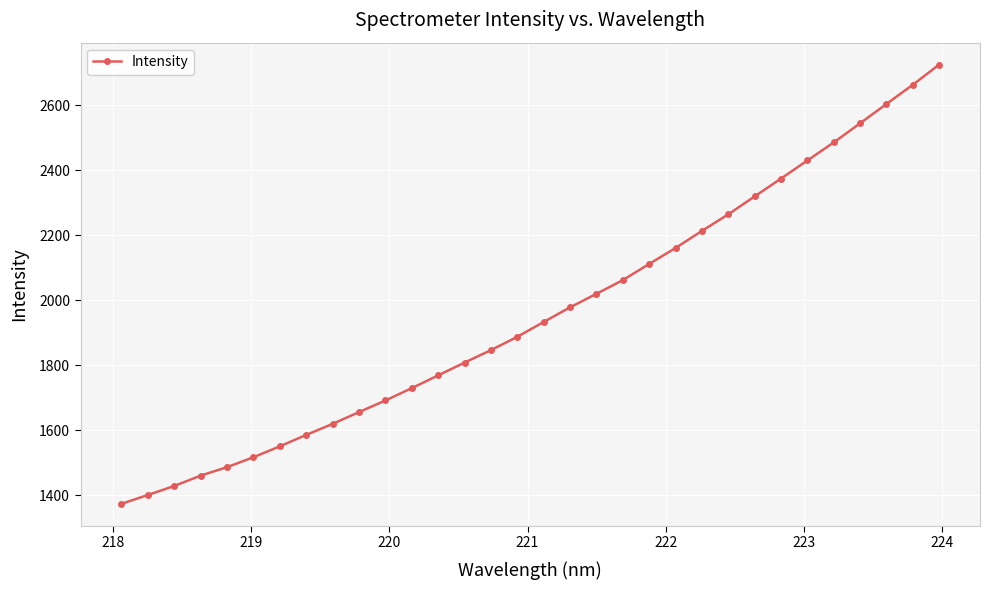

What is the value of the 12th point from the left?

1730.3